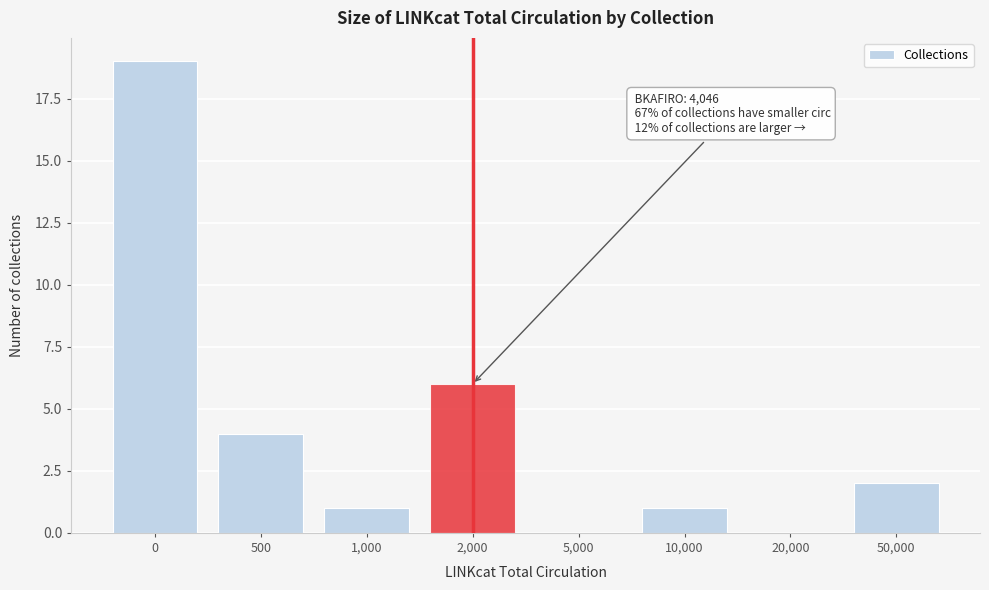

Reading left to right, extract all data points from this chart.

0=19	500=4	1,000=1	2,000=6	5,000=0	10,000=1	20,000=0	50,000=2